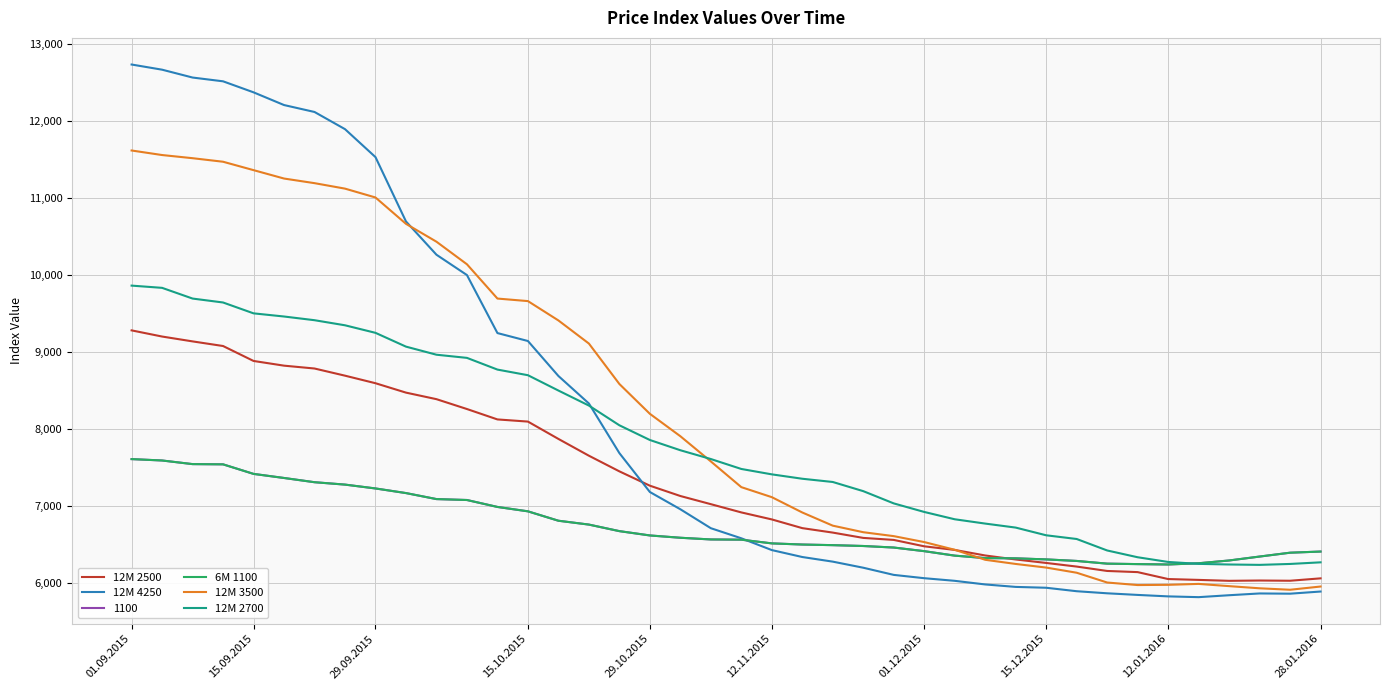

Does the chart display data point markers on the line(s)?

No